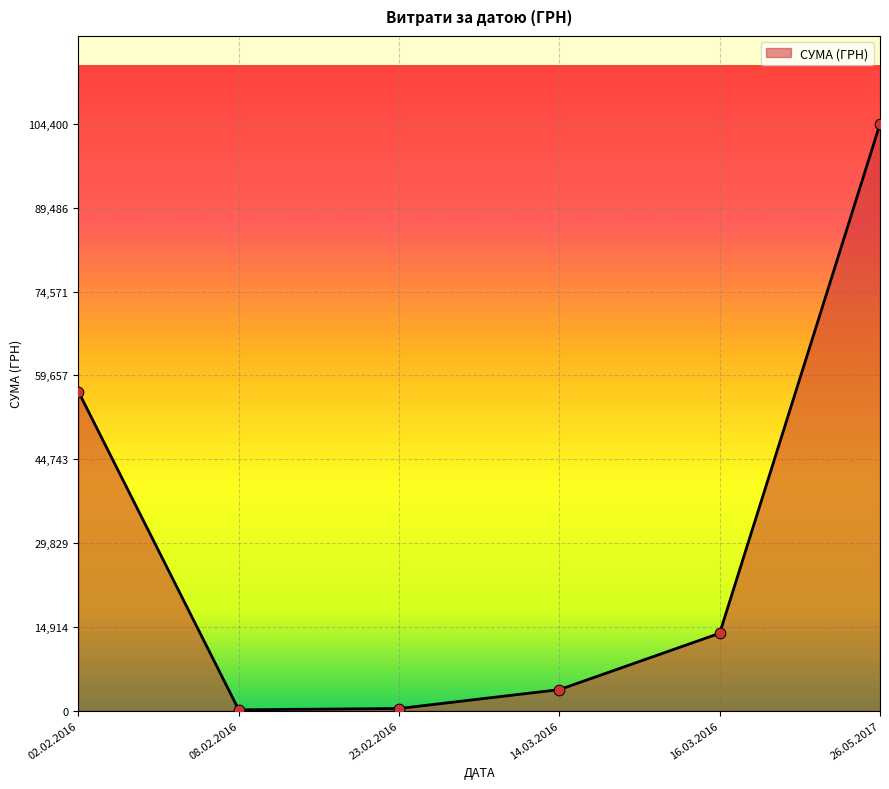

Between 26.05.2017 and 02.02.2016, which is larger?

26.05.2017